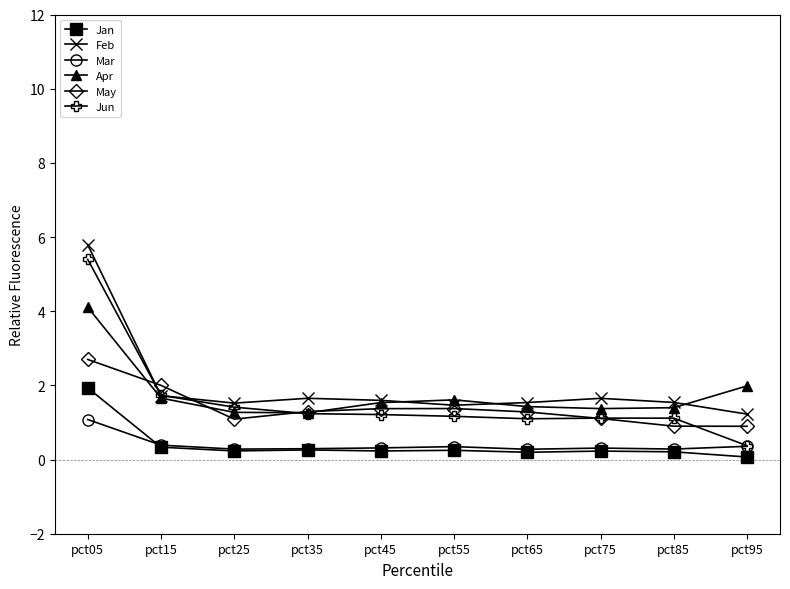

Which series has the largest range (max minus min)?

Jun